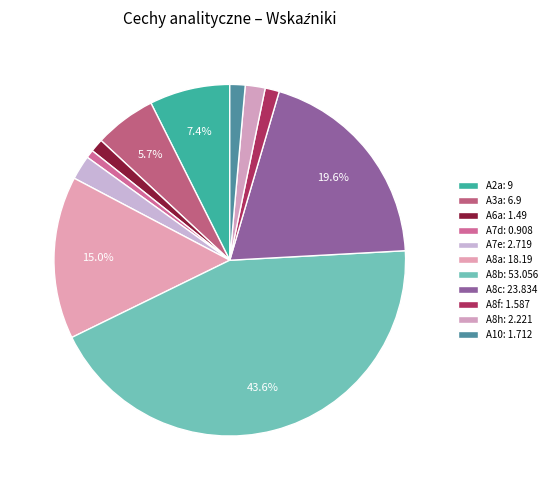

What is the change in value from A7e to A8h?

-0.5